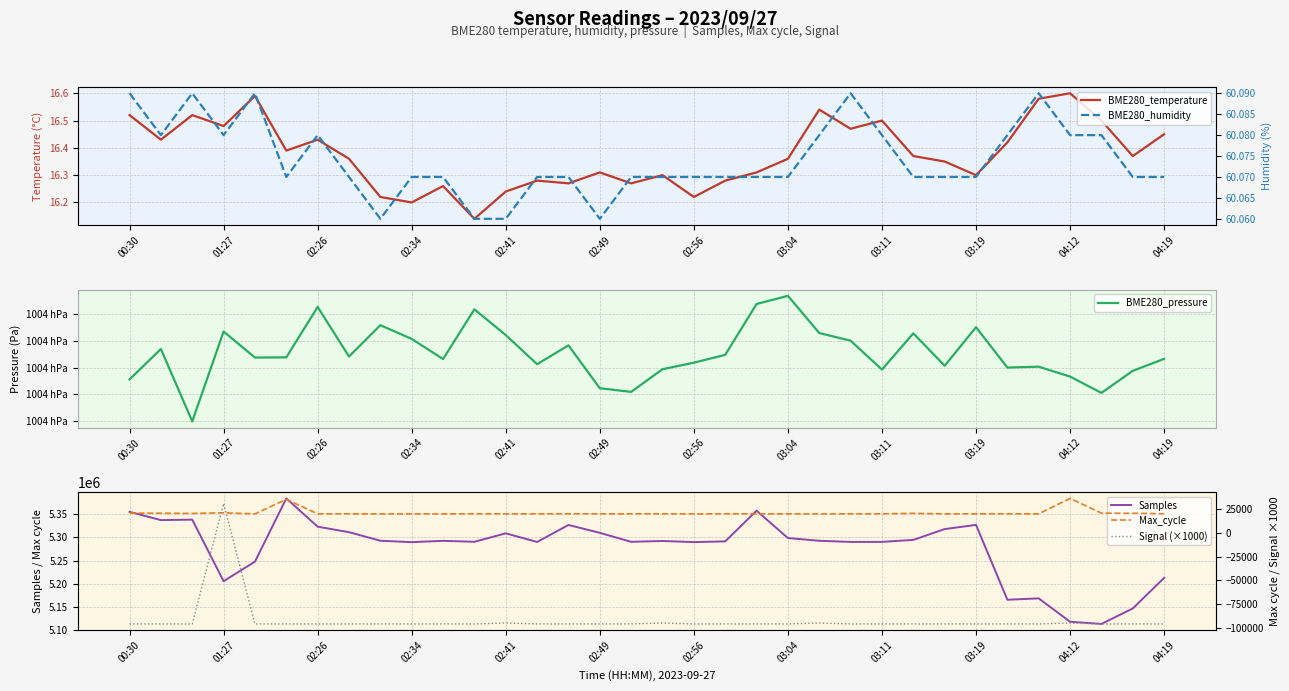

The value of Samples at 00:30 is 5355140. True or false?

True